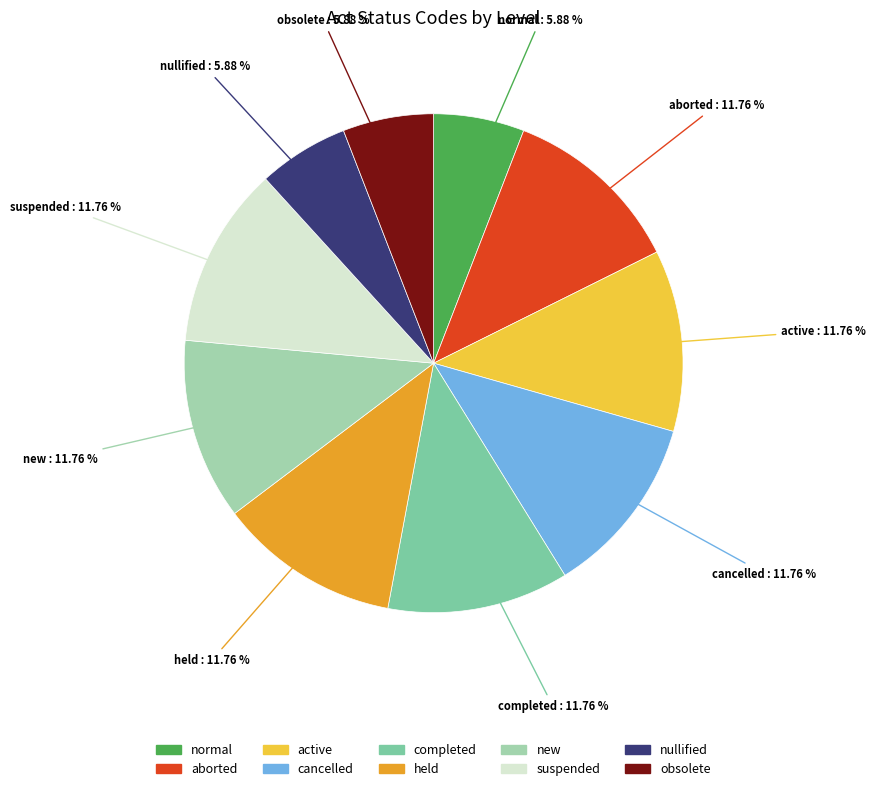

To the nearest percent, what portion does suspended represent?

12%